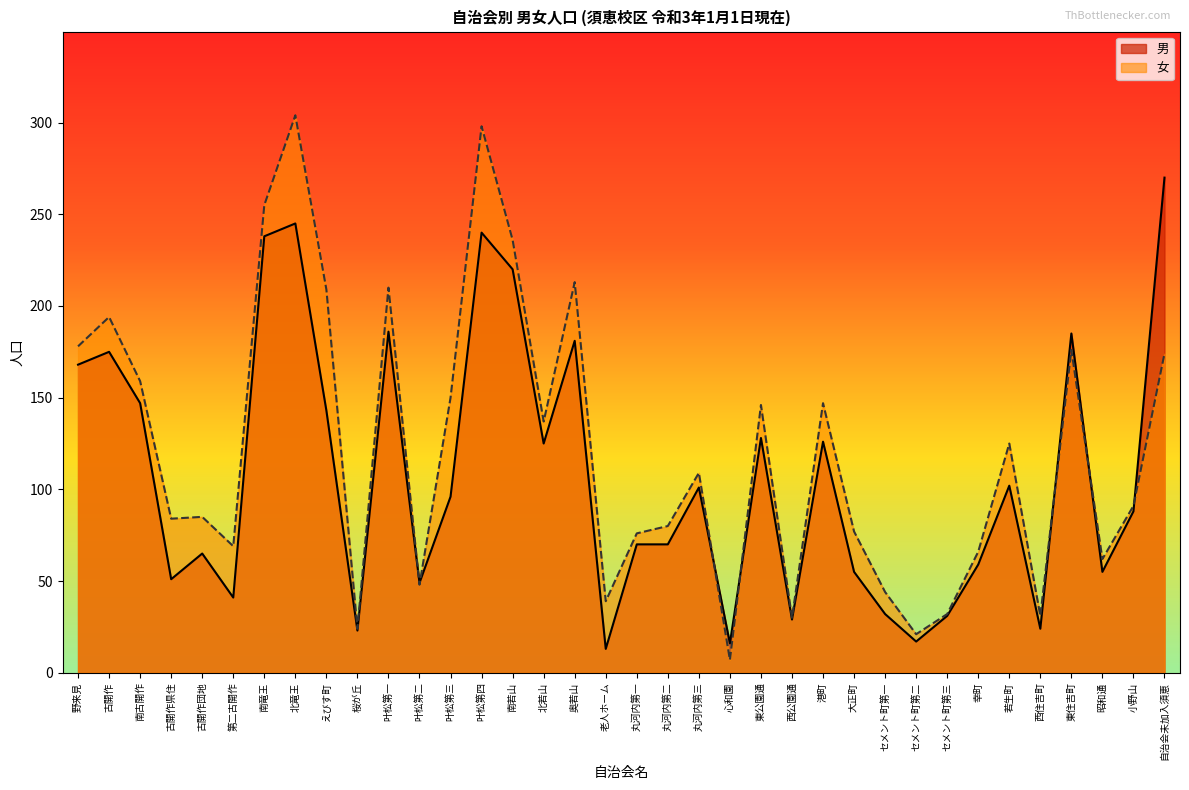

What are all the series names shown in the legend?

男, 女